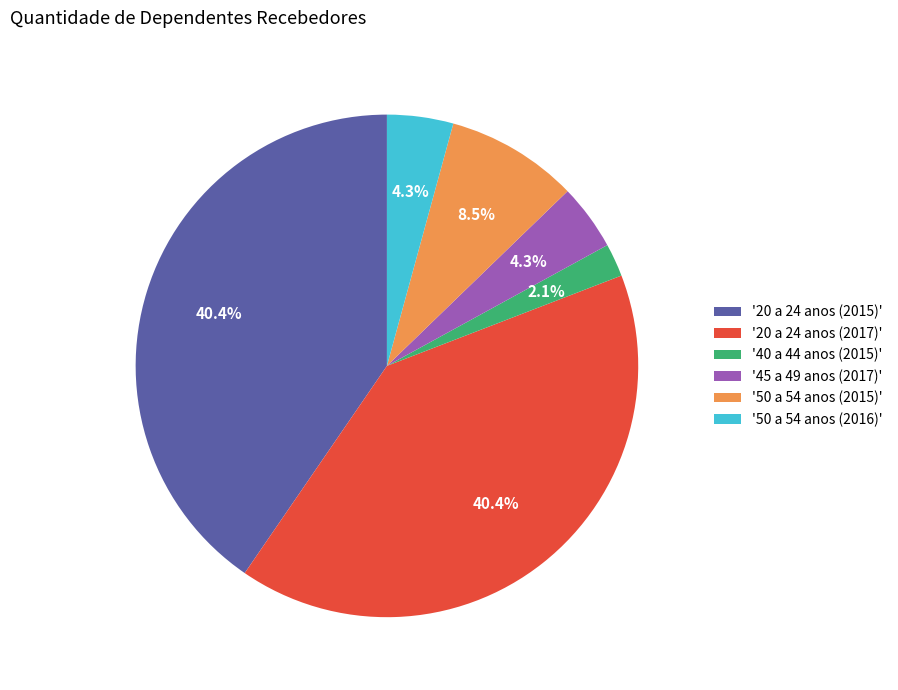

How many slices are in this pie chart?

6